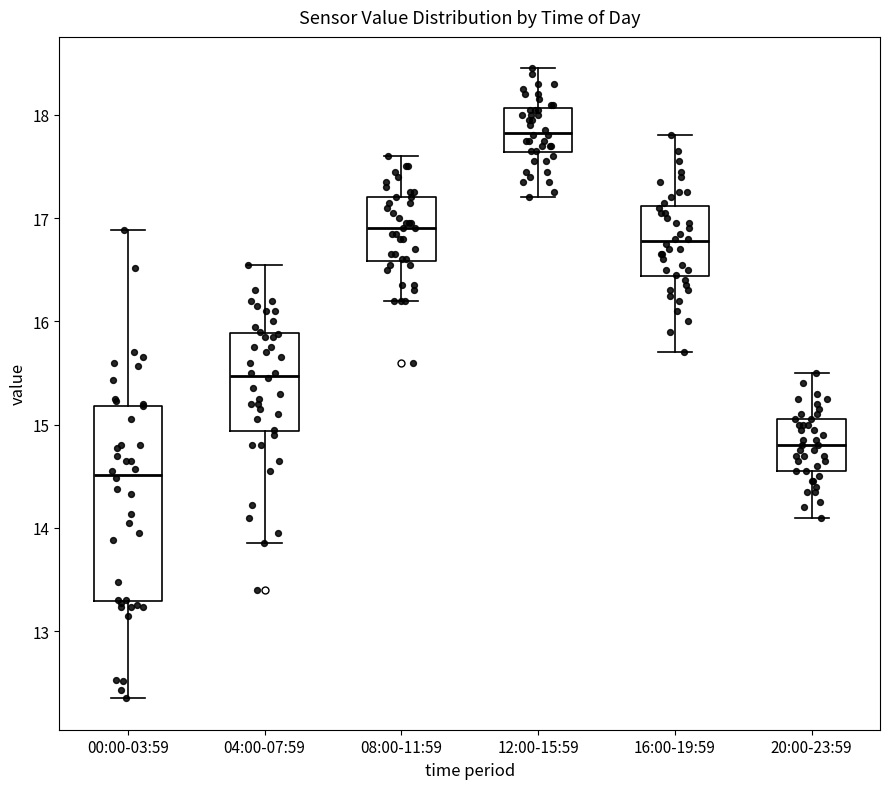

Where does the median line of the box for 04:00-07:59 sit on the y-axis? The values are not printed on the chart, so give them approximately, as read against the axis.

15.5